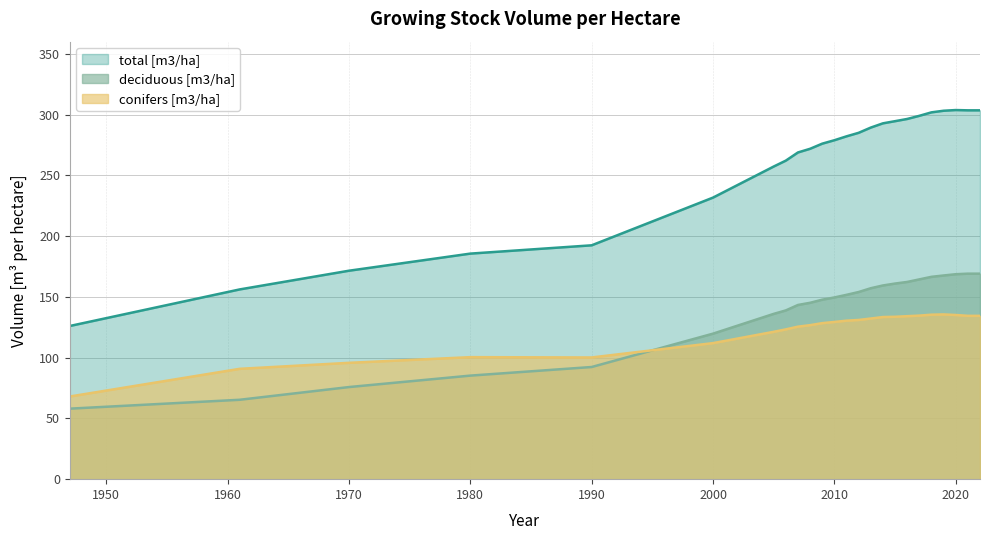

Which series changed the most between 1970 and 2016?

total [m3/ha]